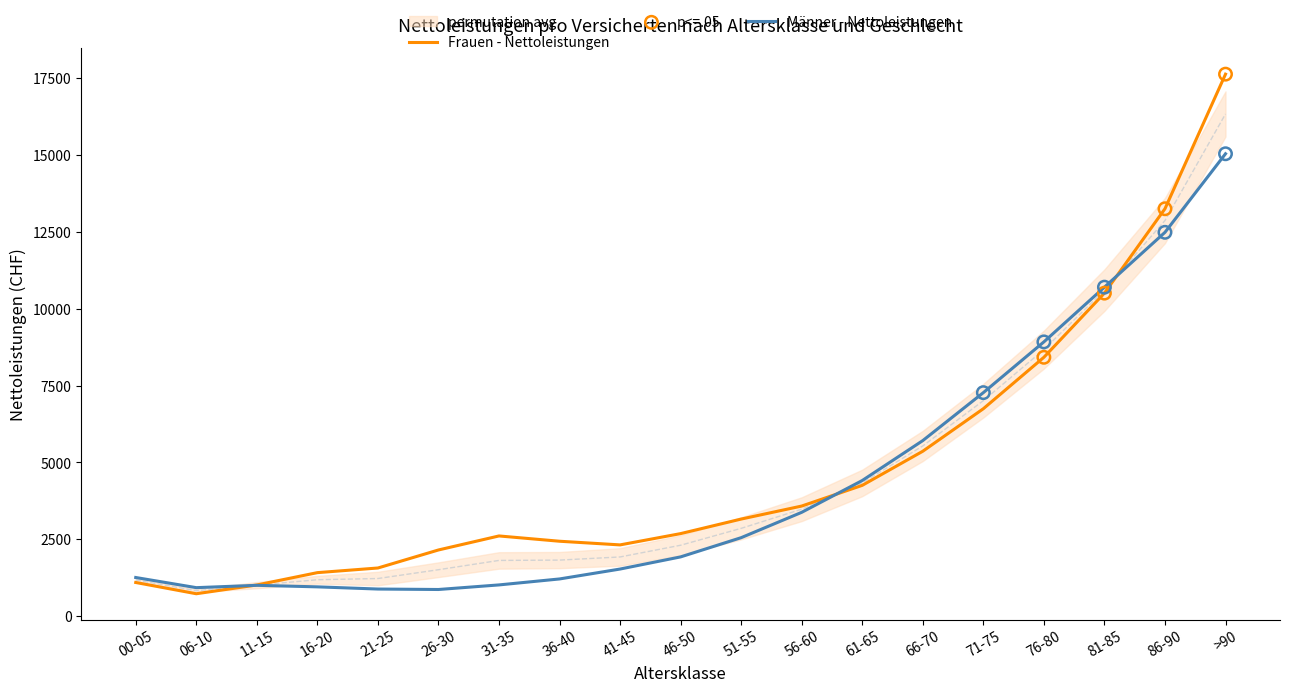

At which category is the sum across all series the highest?

>90